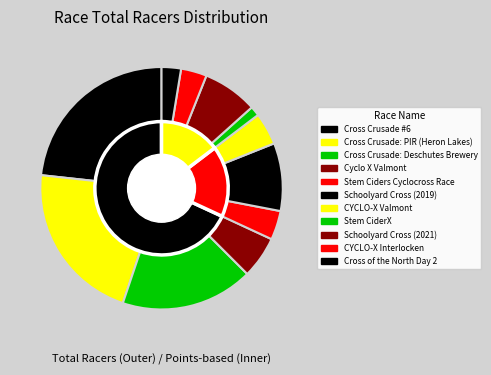

Count the number of slices in the pie.

11